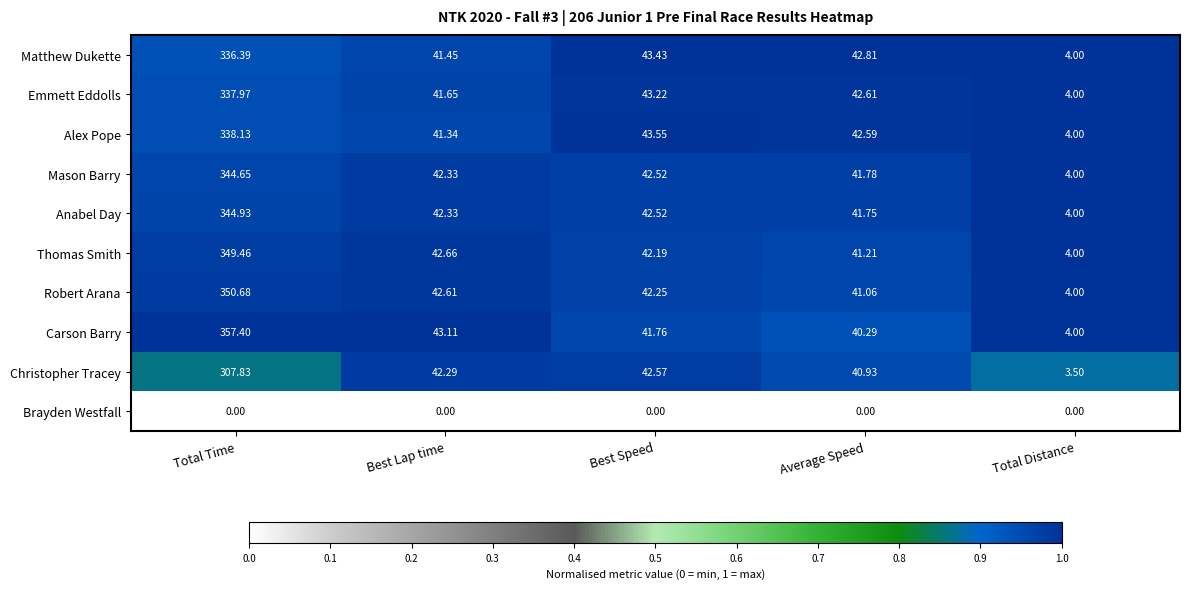

At which label does Robert Arana first exceed 42?

Total Time